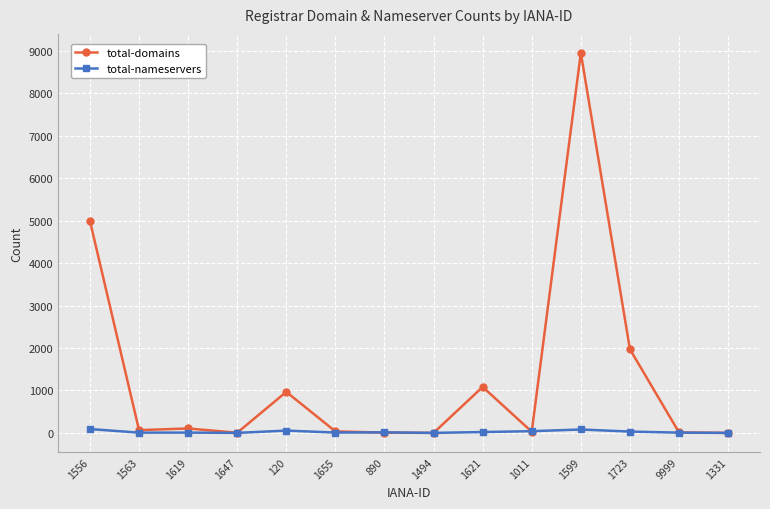

List the series in order of their overall mean, lowest first.

total-nameservers, total-domains